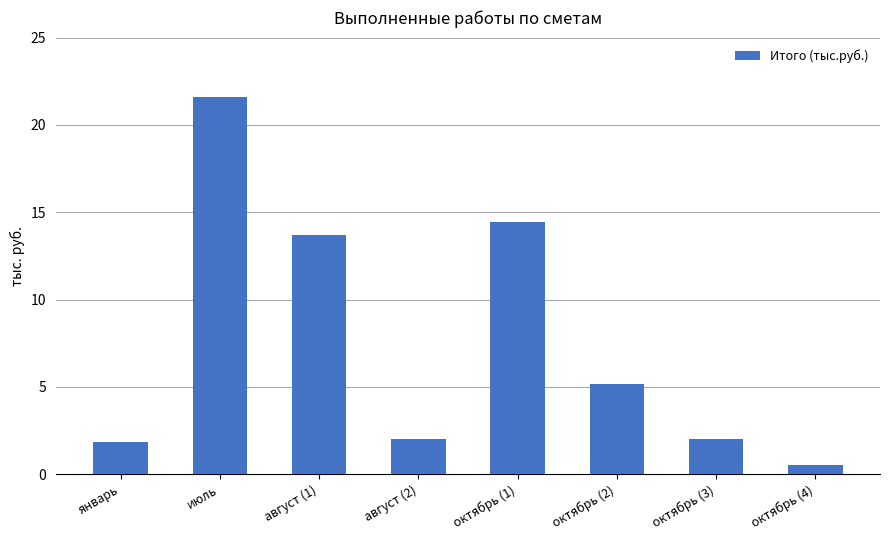

How many bars are there in total?

8